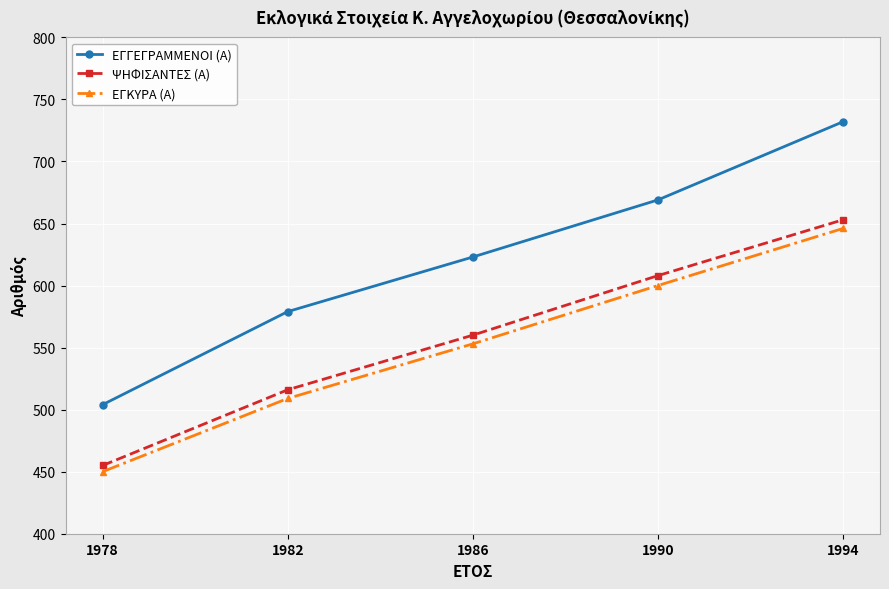

Between 1982 and 1990, which series saw the biggest shift?

ΨΗΦΙΣΑΝΤΕΣ (Α)